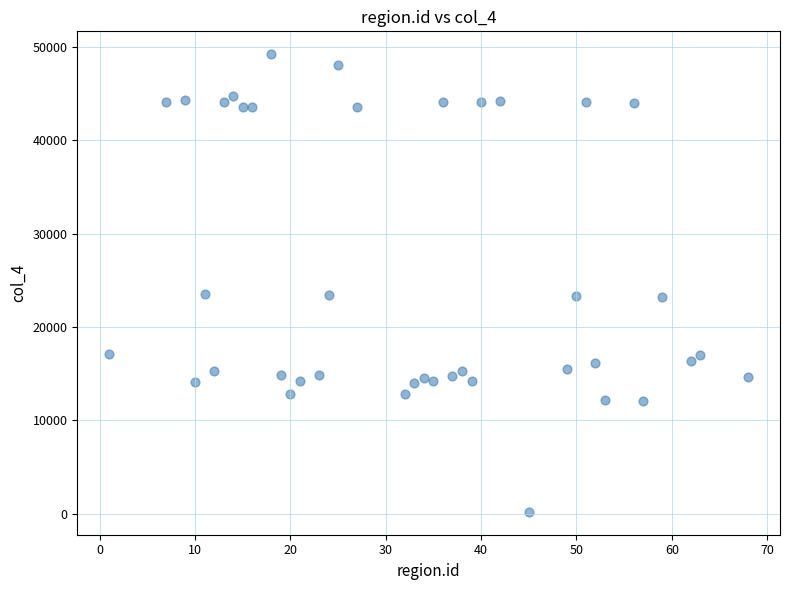

What is the range of X values (max minus min)?

67